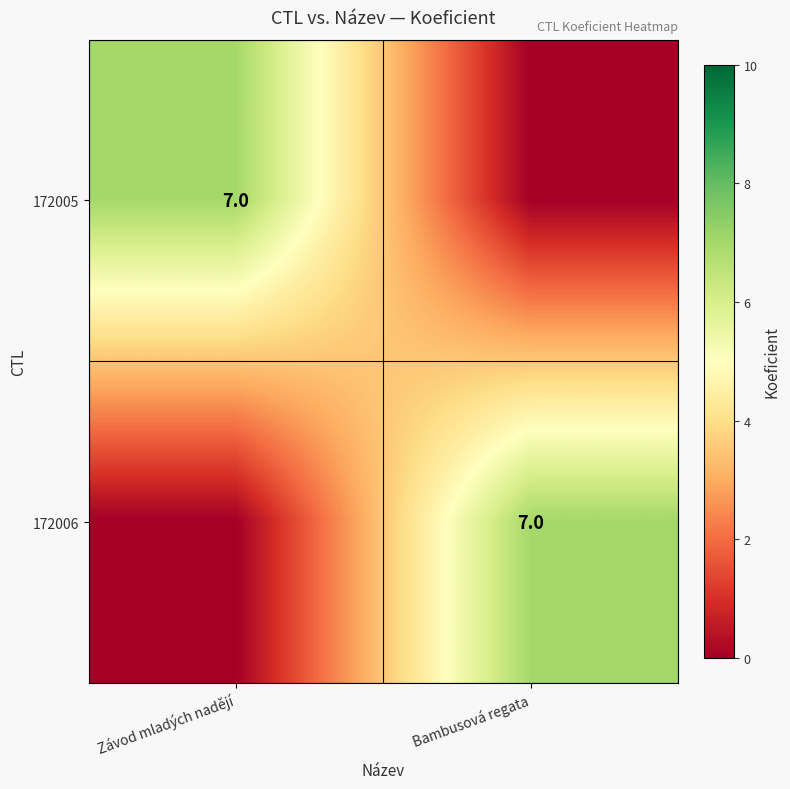

Between Závod mladých nadějí and Bambusová regata, which is larger?

Závod mladých nadějí